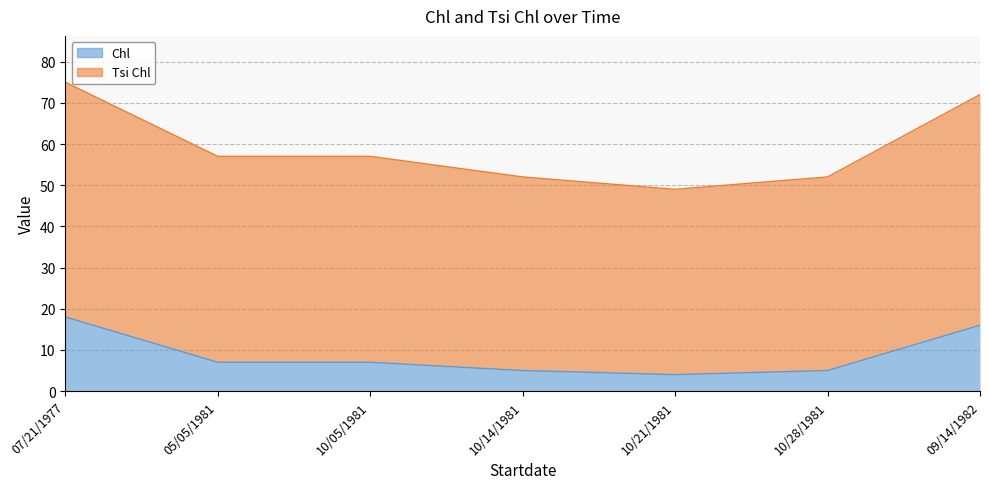

At which category does the chart reach its peak across all series?

07/21/1977